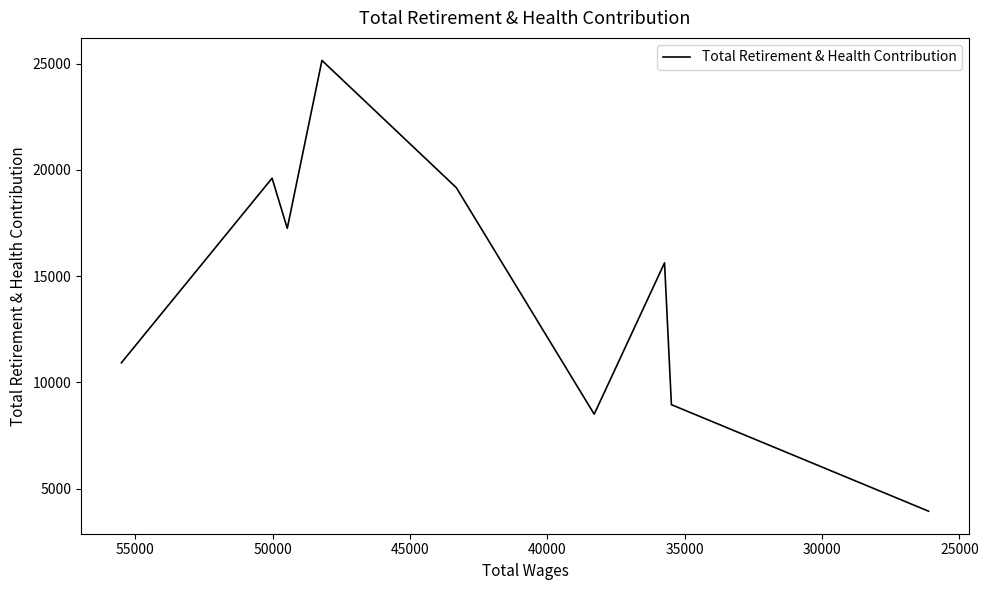

How many points are higher than both their immediate neighbors (excluding endpoints)?

3